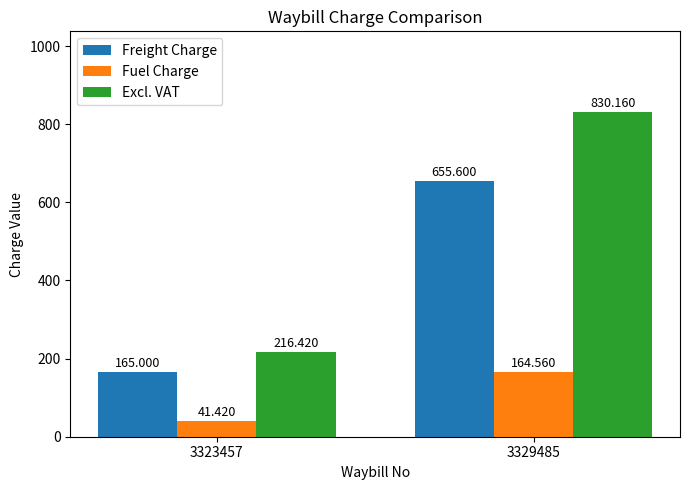

At how many categories does at least one series exceed 769?

1